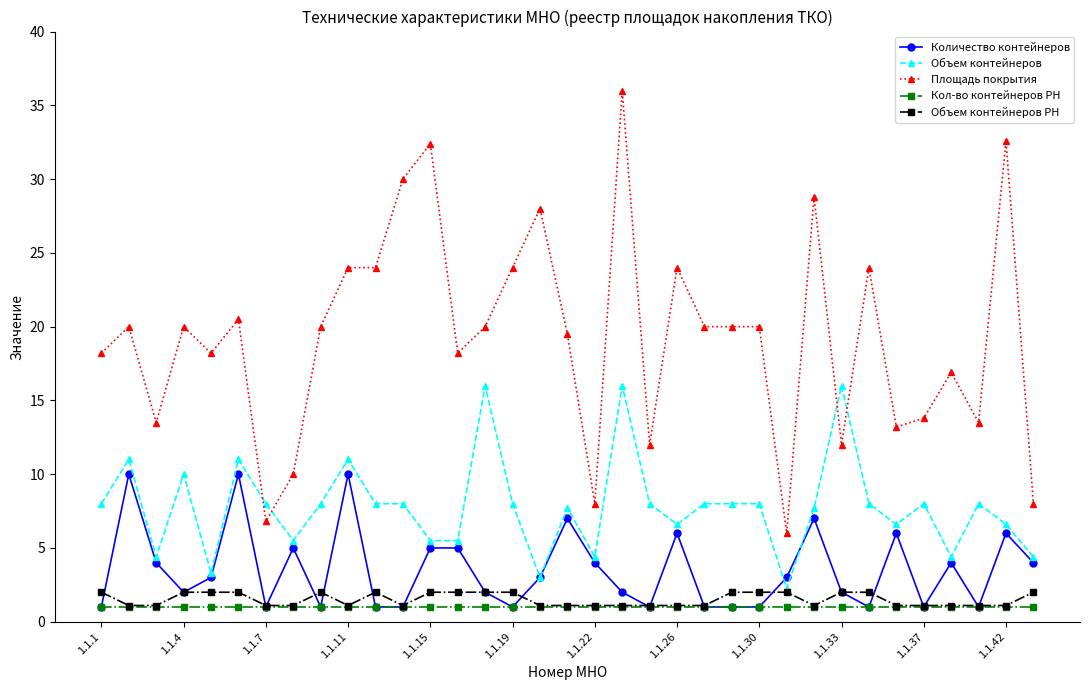

Which series has the widest spread of values?

Площадь покрытия